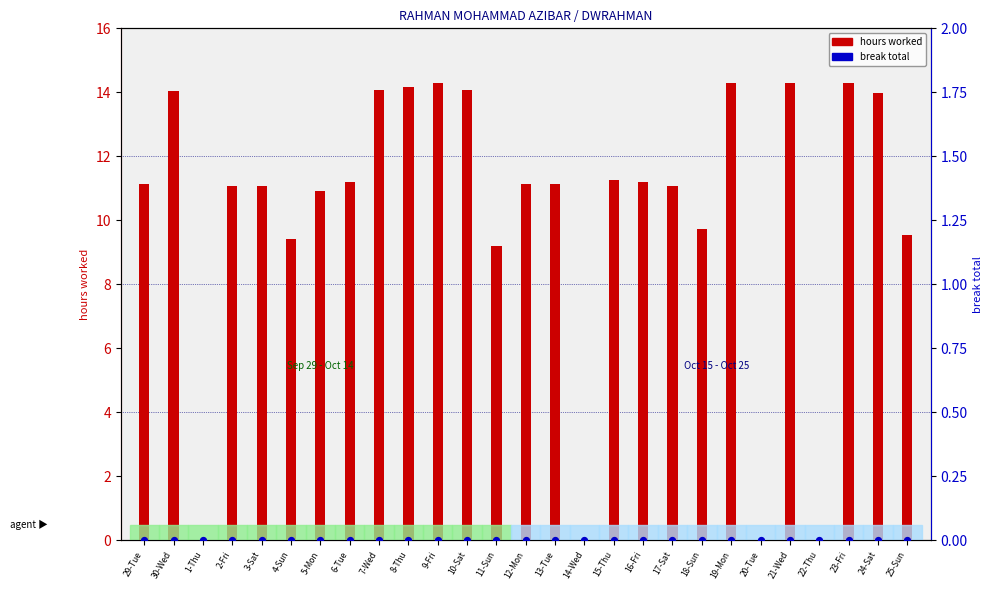

What are all the series names shown in the legend?

hours worked, break total